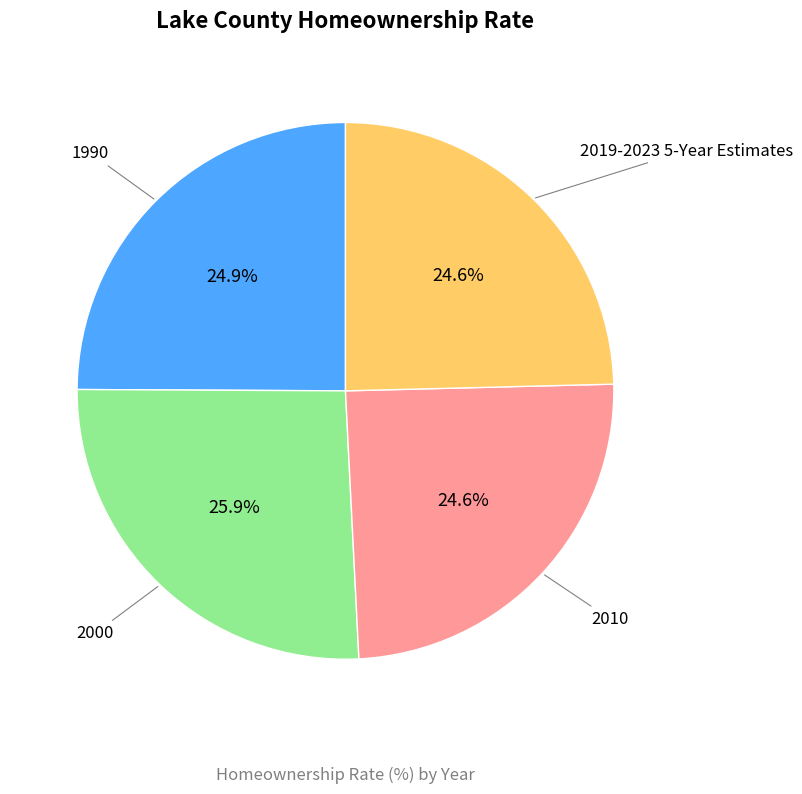

To the nearest percent, what percentage of the pie is 2000?

26%